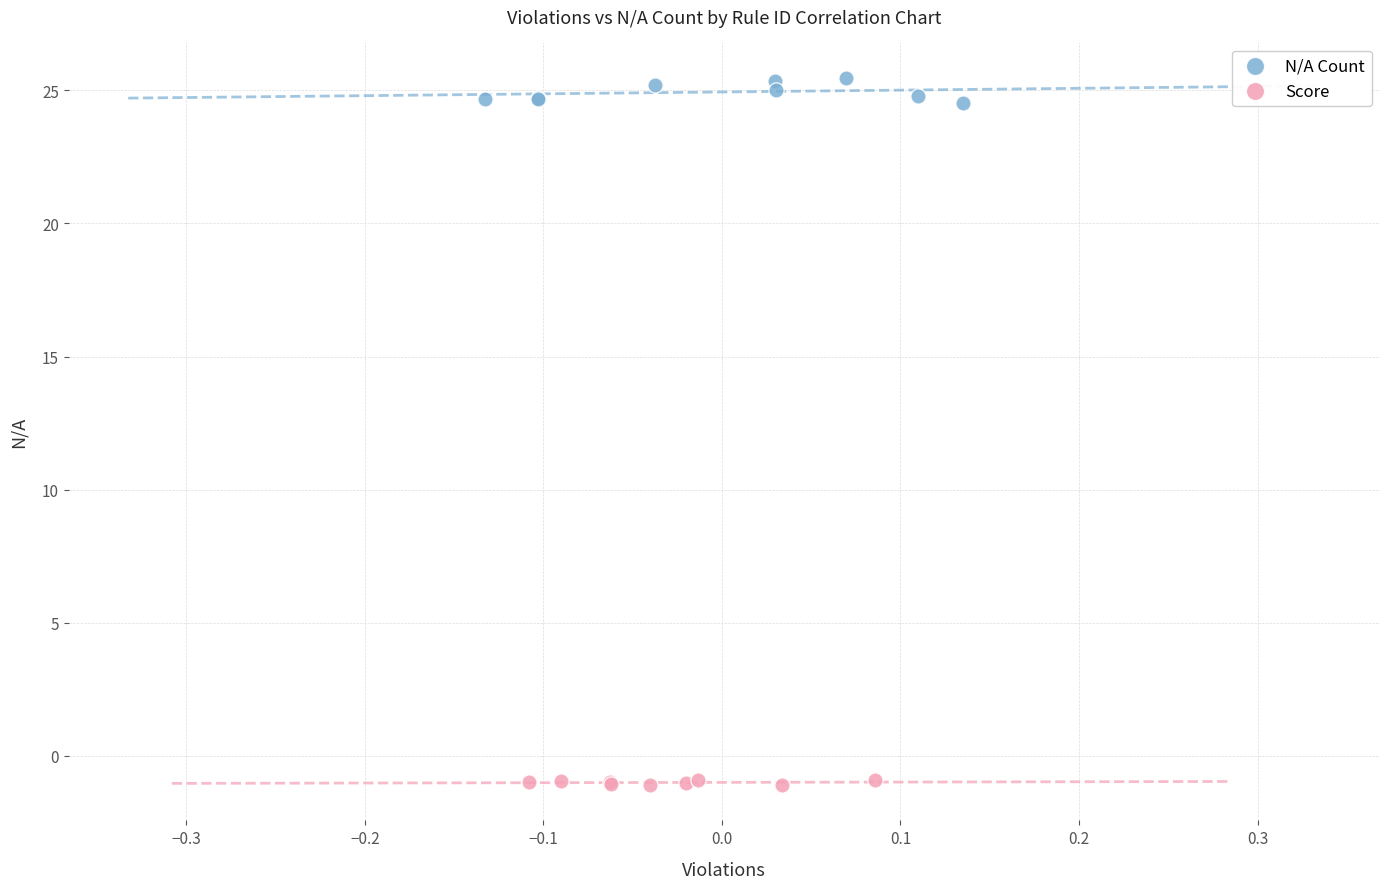

Which series reaches the maximum Y coordinate?

N/A Count